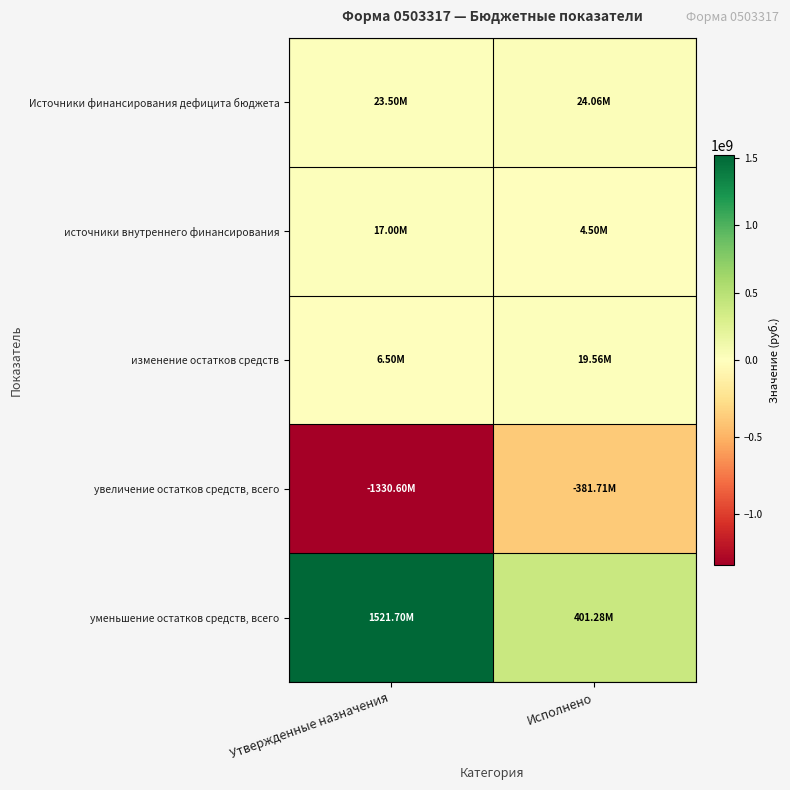

What is the smallest value displayed?

-1330599718.0